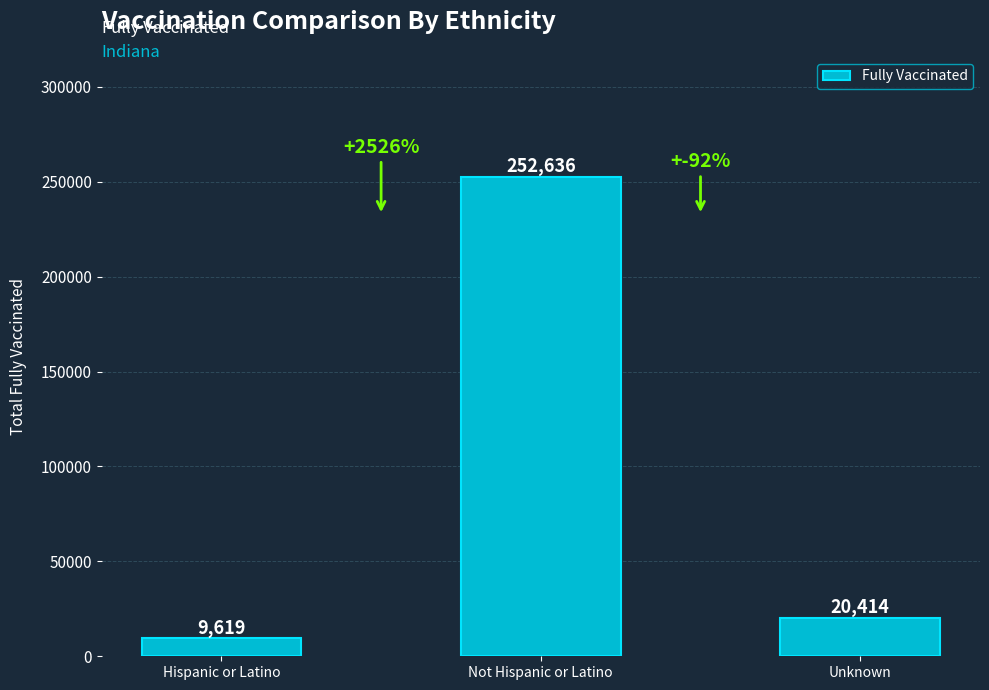

Reading left to right, list all the values displayed in this chart.

9619	252636	20414